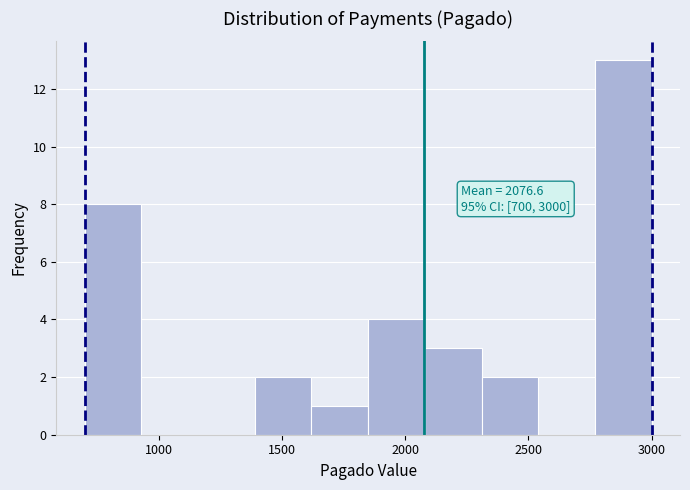

Over which range of the x-axis is the bar tallest?

2770 to 3000